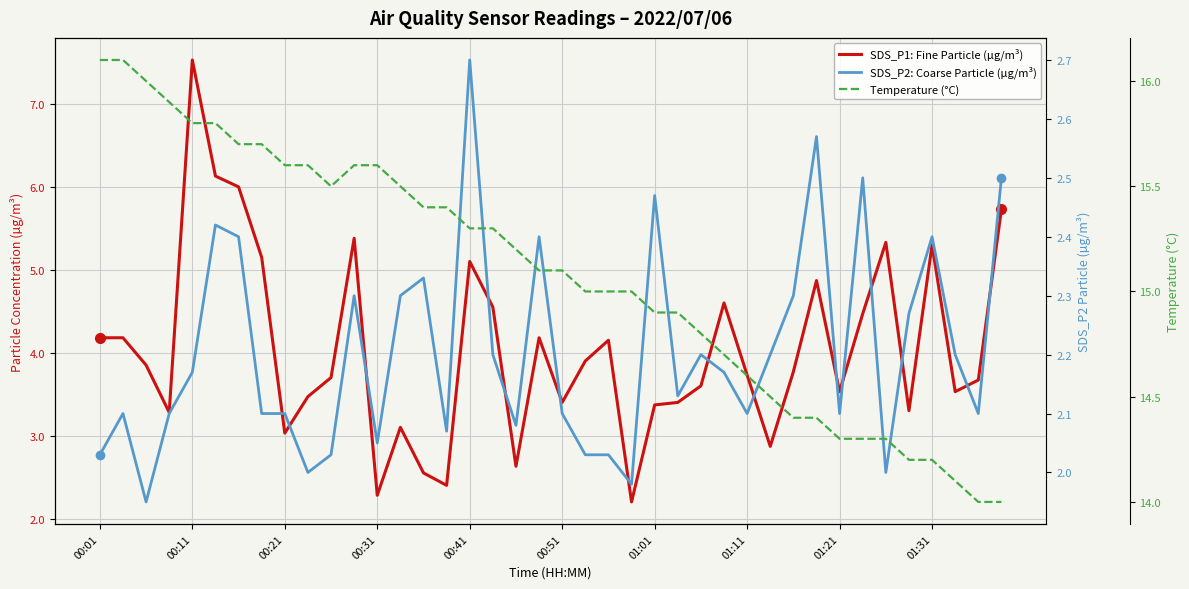

True or false: Temperature (°C) has more than 1 points higher than both neighbors.

False